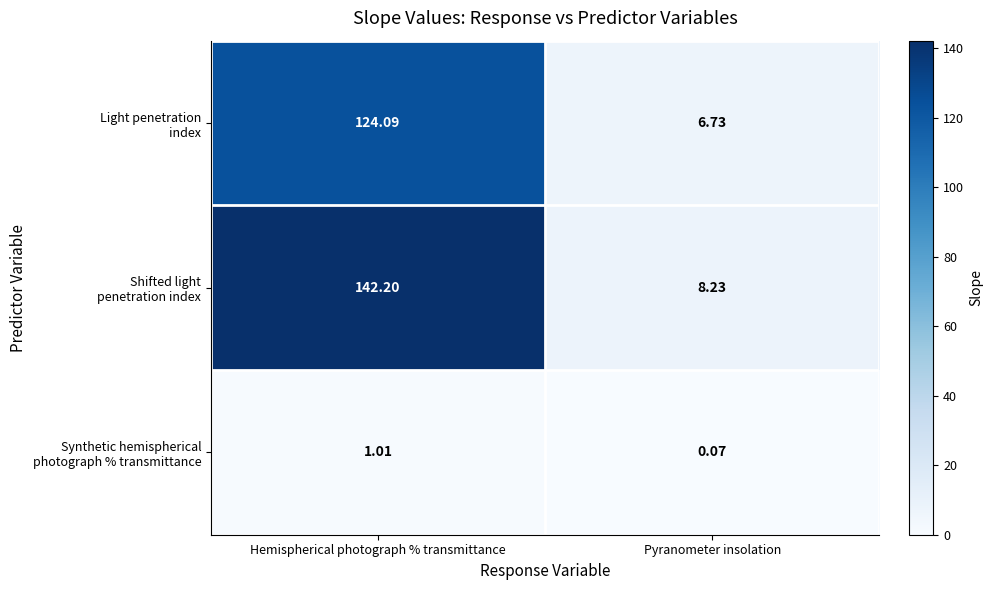

At which category is the sum across all series the highest?

Hemispherical photograph % transmittance